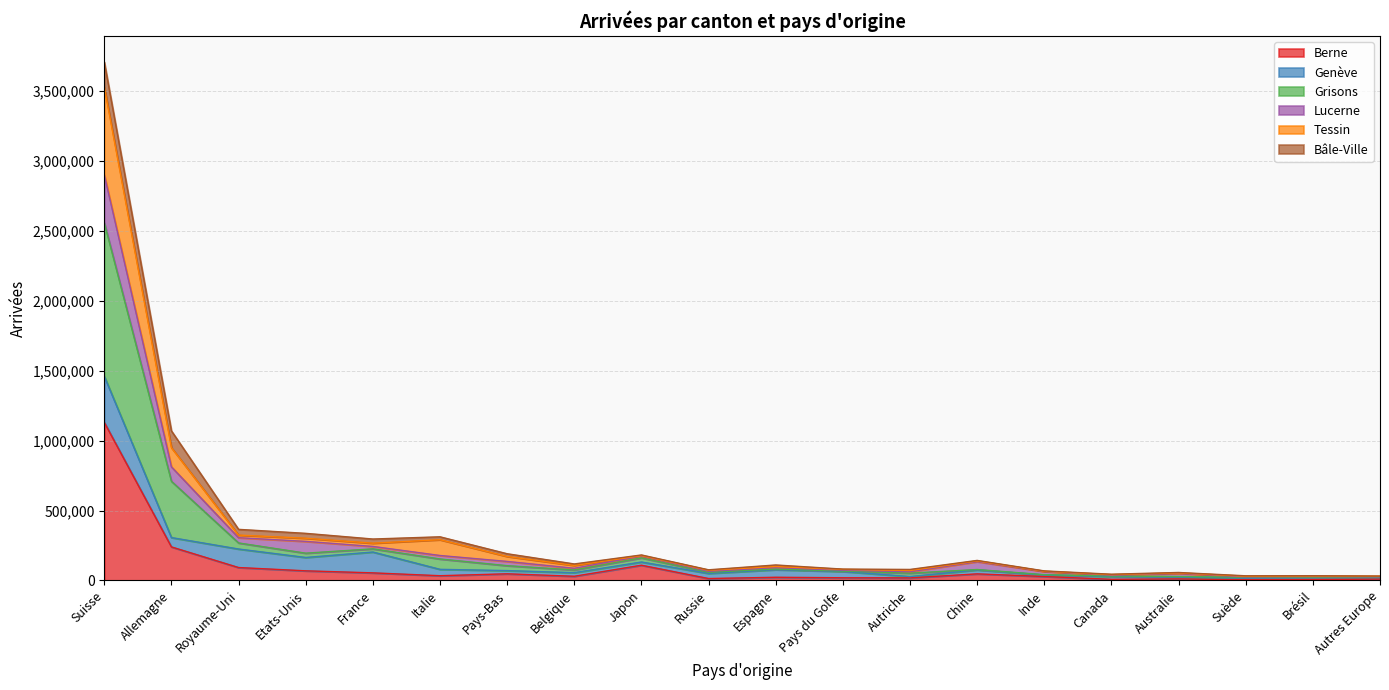

At which label is Berne closest to 568238?

Allemagne